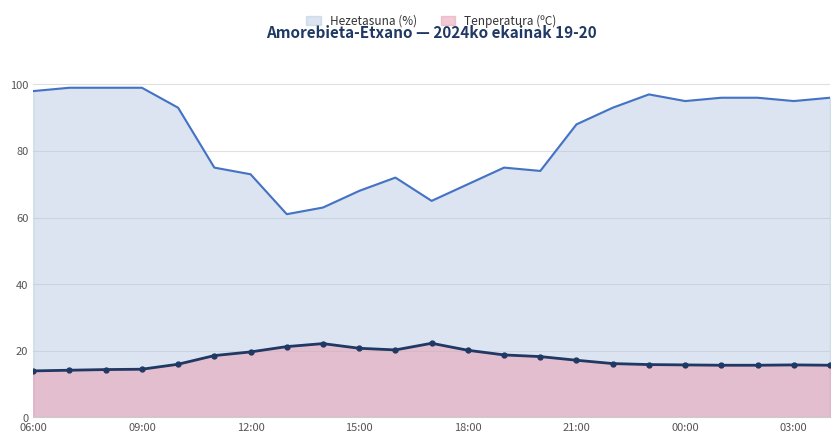

What is the sum of all Hezetasuna (%) values?

1940.0